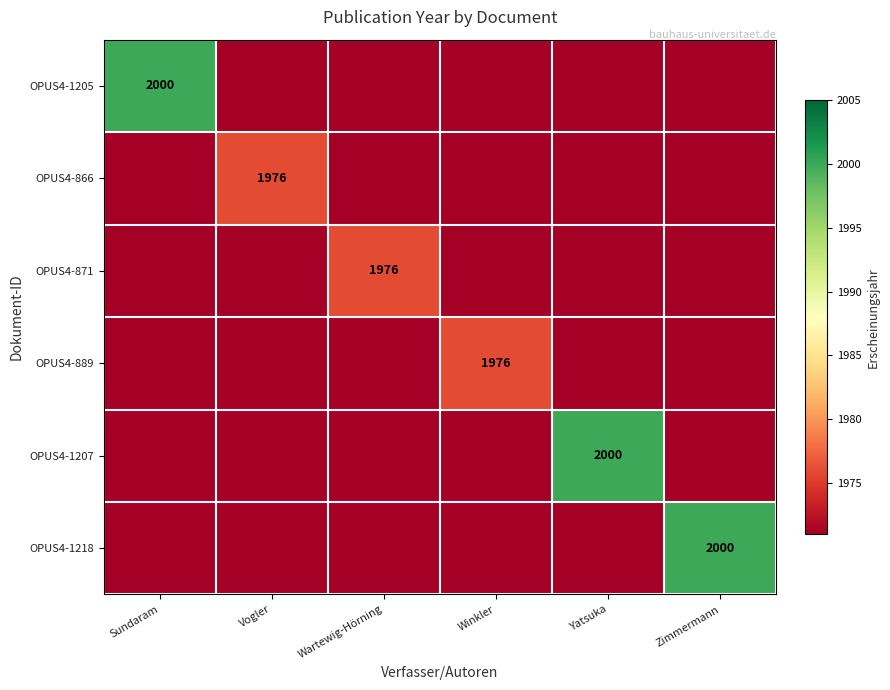

The value of OPUS4-889 at Winkler is 1976. True or false?

True